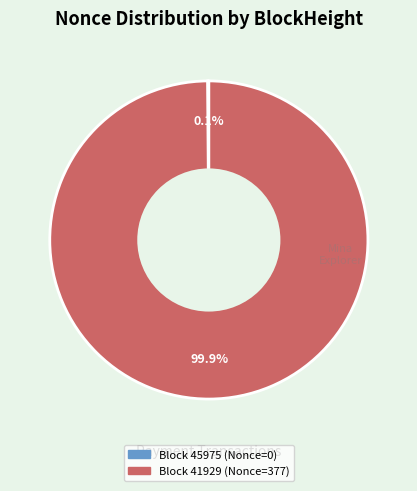

Does any single category account for the majority?

Yes